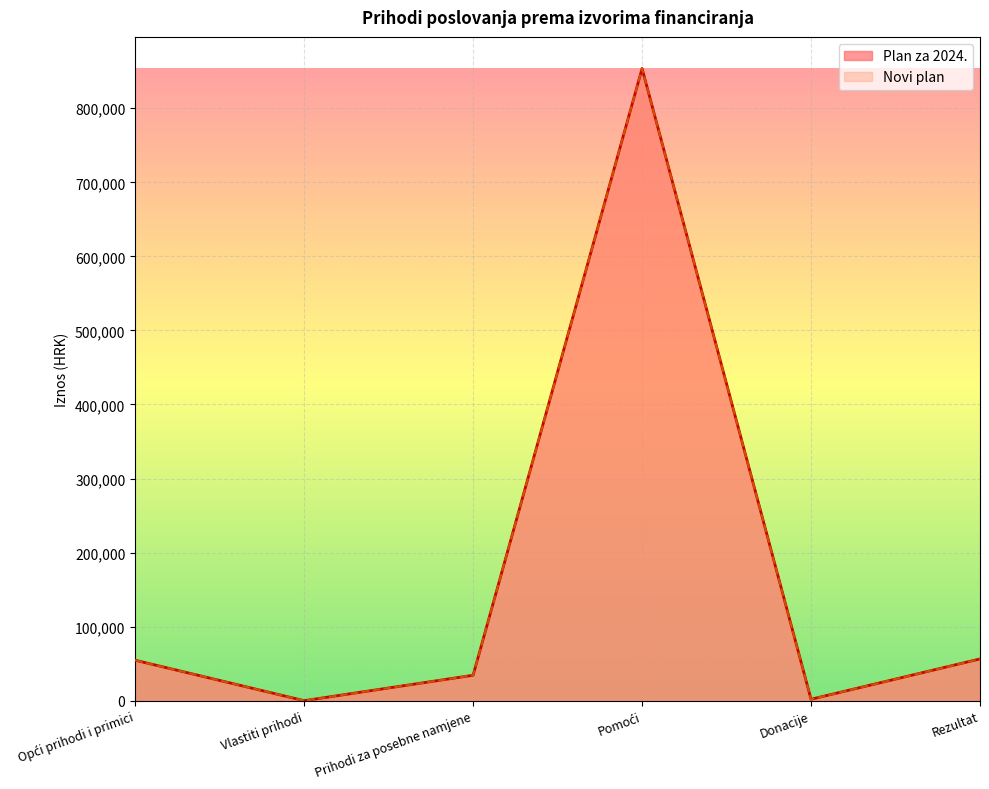

The Plan za 2024. series shows 34375 at Prihodi za posebne namjene. True or false?

True